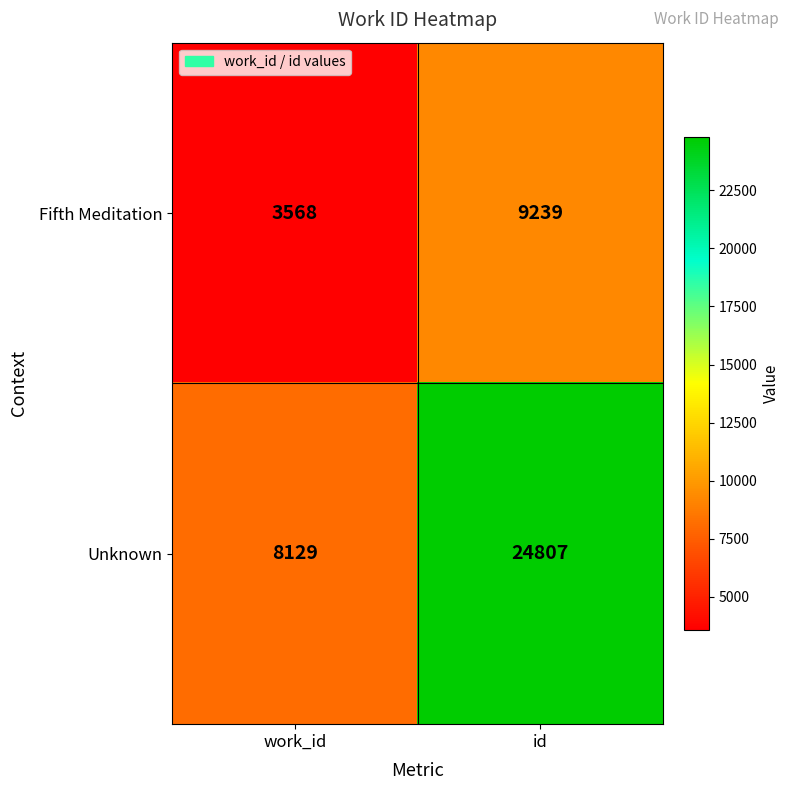

What value does the Fifth Meditation series have at id?

9239